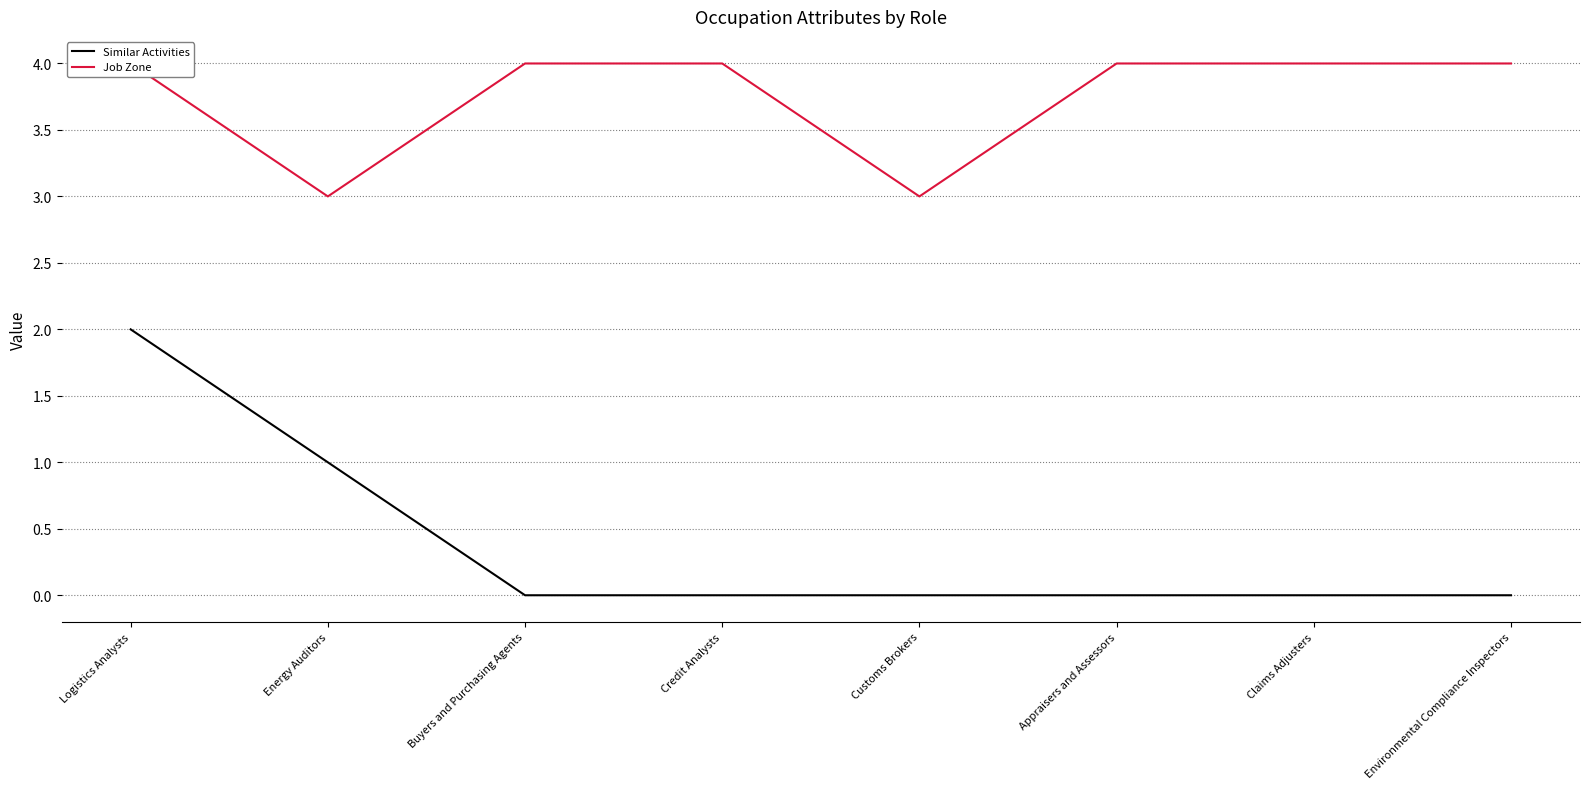

What value does the Job Zone series have at Credit Analysts?

4